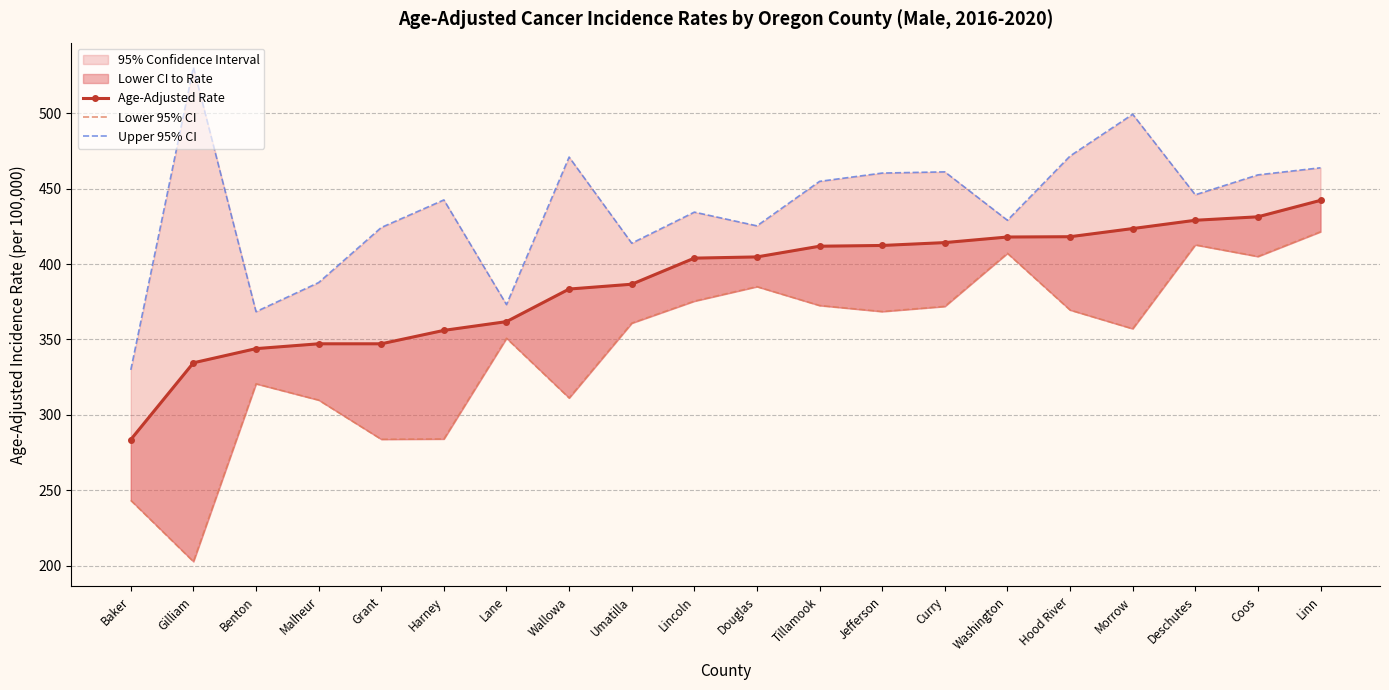

Which series has the largest total across all categories?

Upper 95% CI